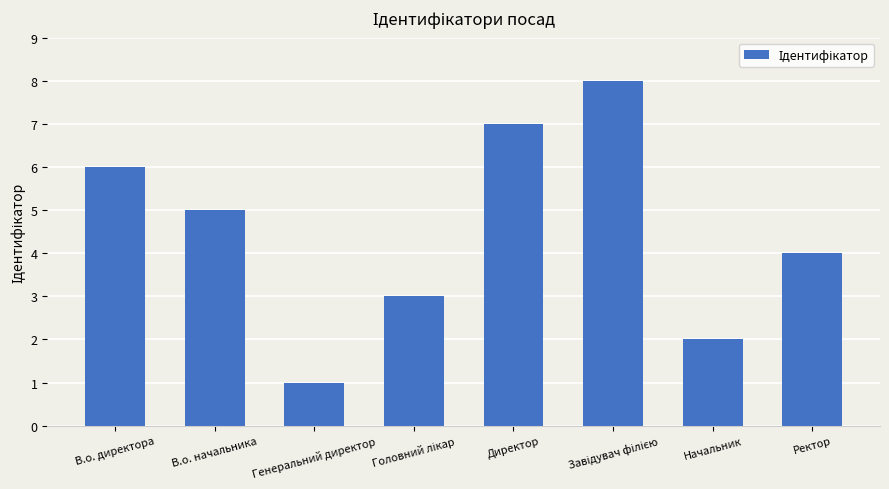

What is the label of the 7th bar from the left?

Начальник